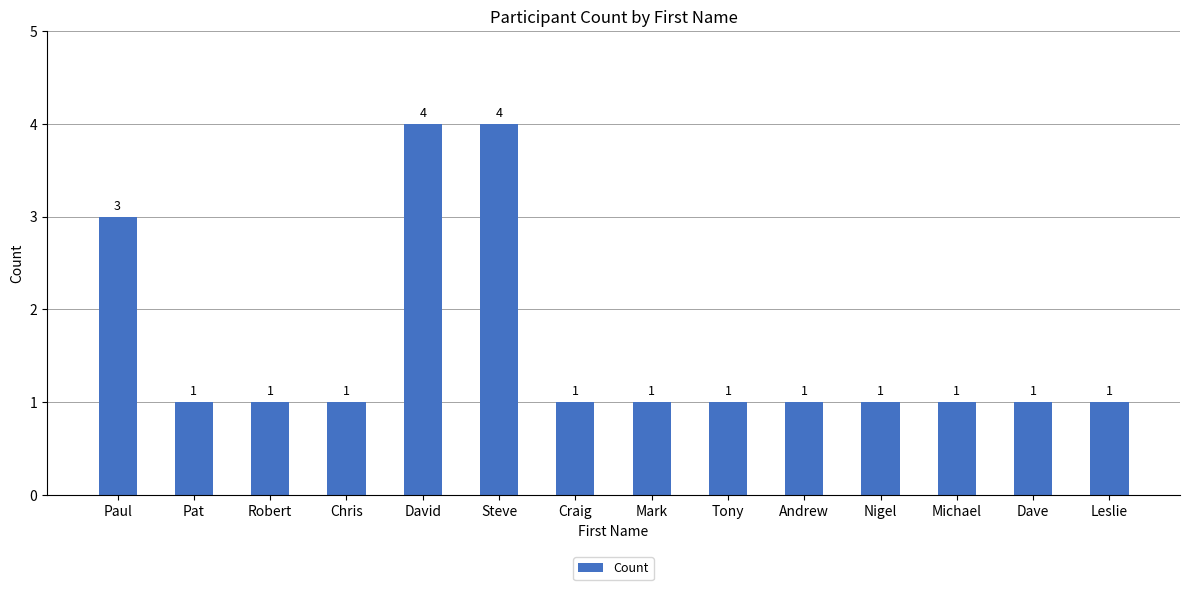

Approximately how many times larger is the value at Paul compared to Robert?

3.0